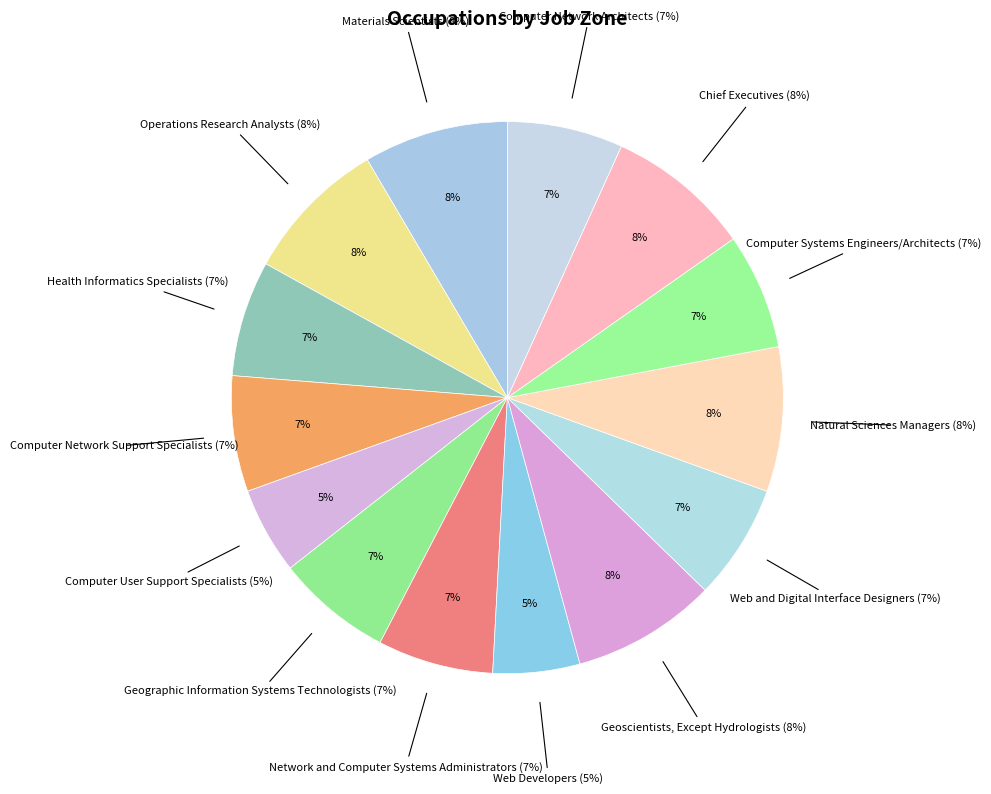

What is the ratio of the value at Geoscientists, Except Hydrologists to the value at Web Developers?

1.7